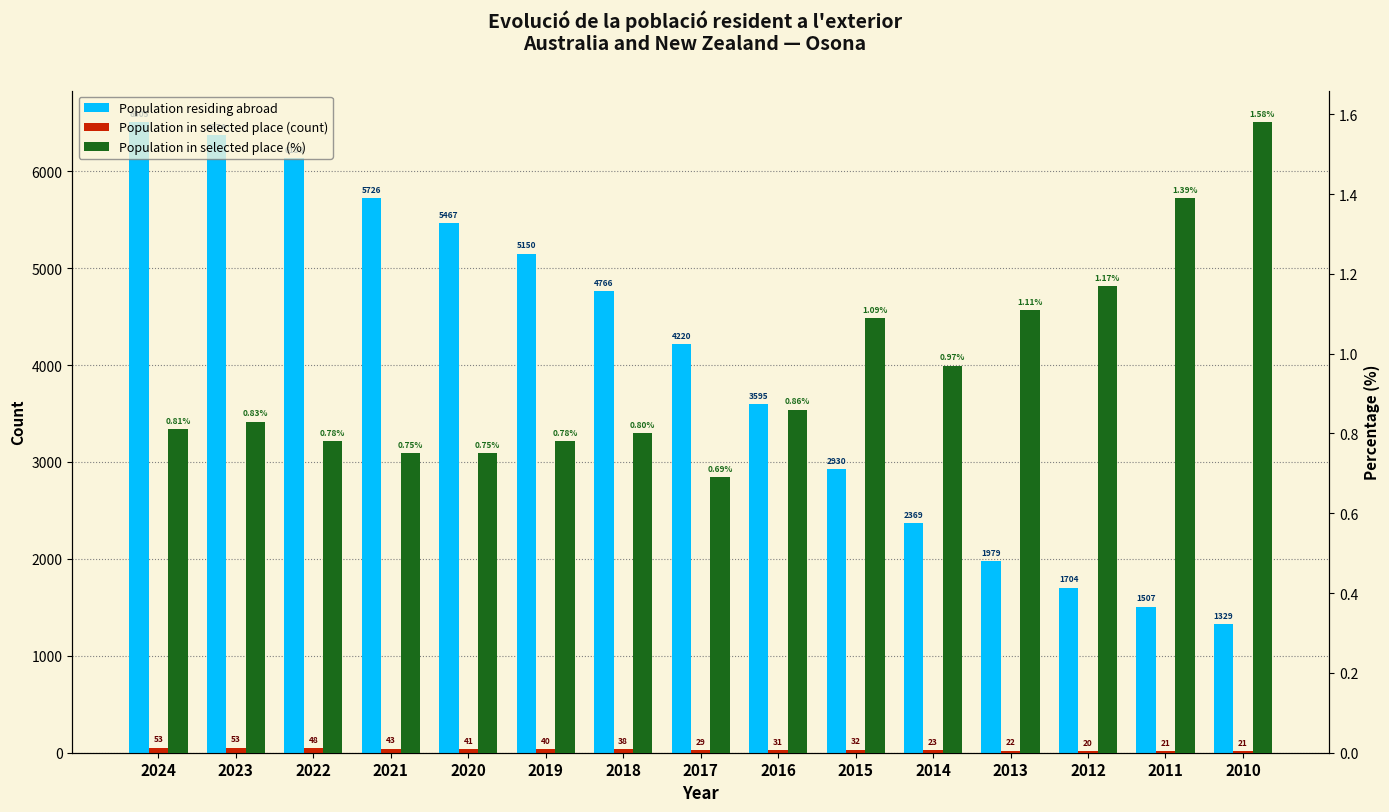

What are all the series names shown in the legend?

Population residing abroad, Population in selected place (count), Population in selected place (%)